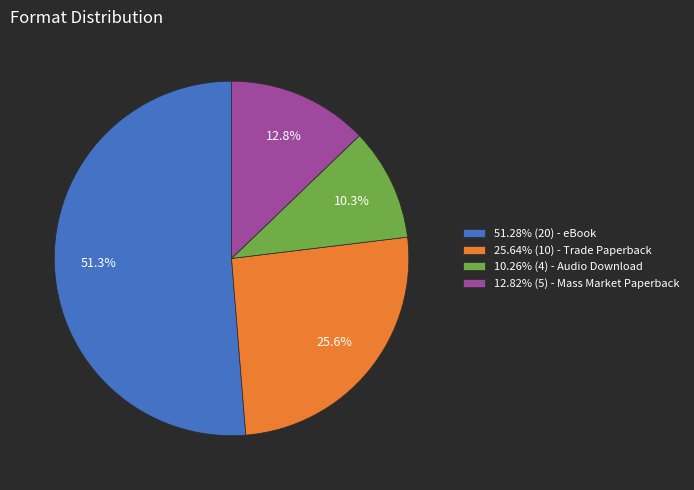

Is there a majority slice in this chart?

Yes